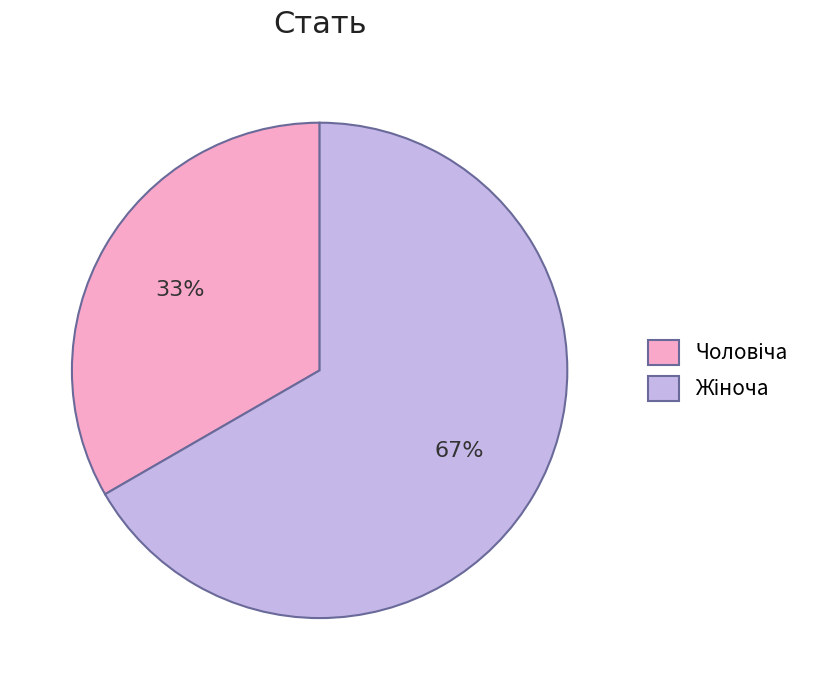

Is there any slice that represents more than half of the pie?

Yes